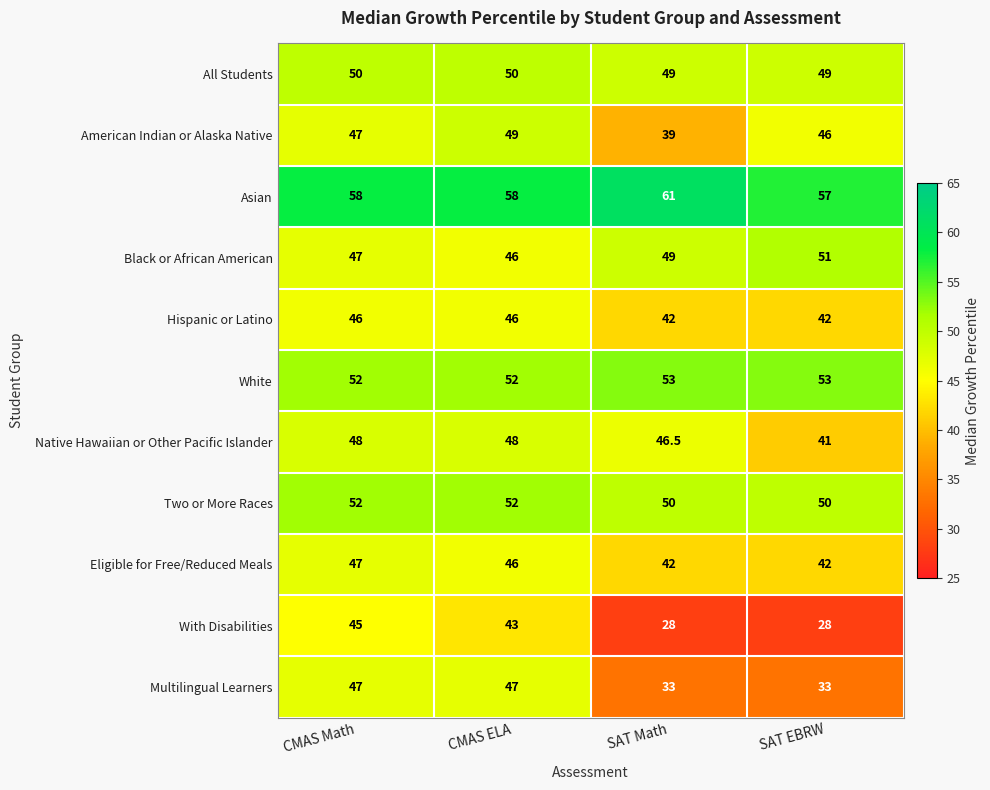

What is the total value across all series at CMAS Math?

539.0